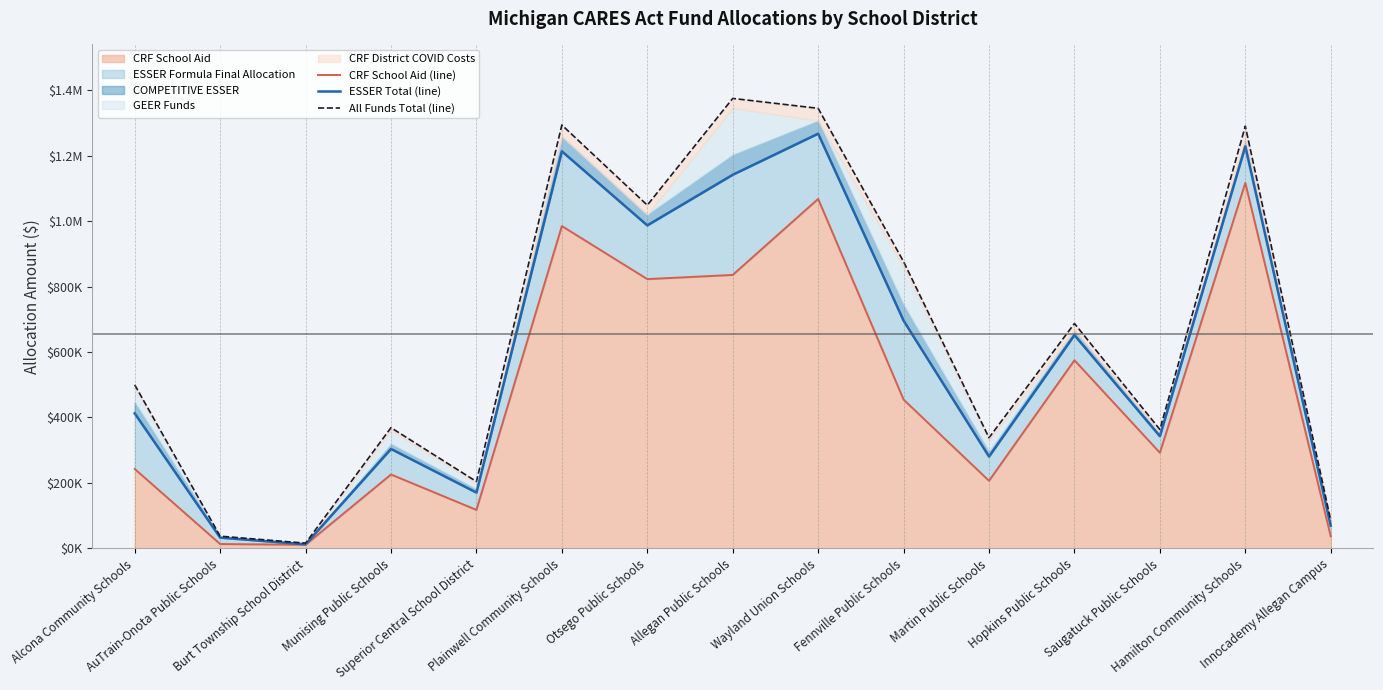

Which series has the largest total across all categories?

All Funds Total (line)